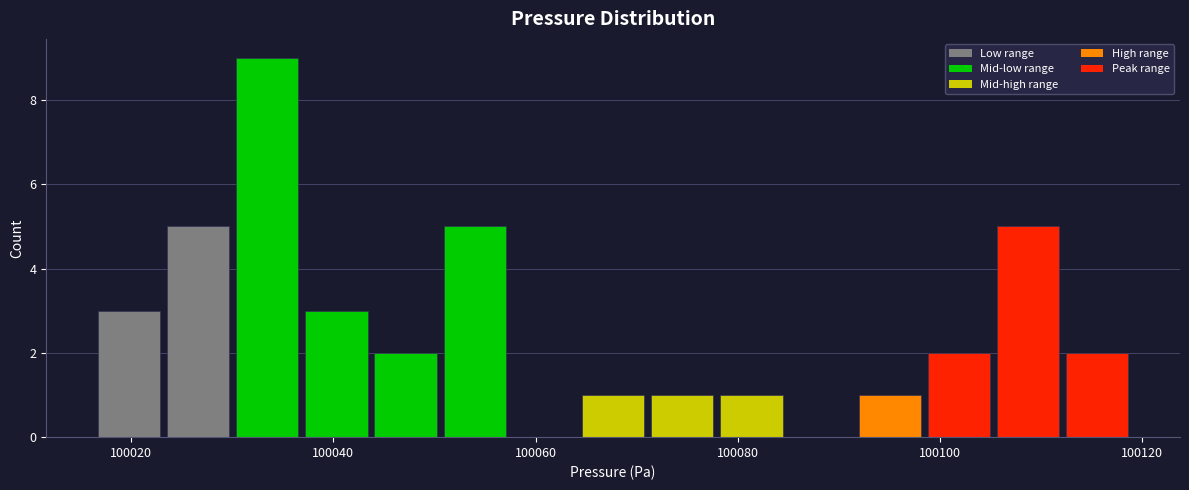

Read against the x-axis, roughly where is the centre of the tallest bar?

100034